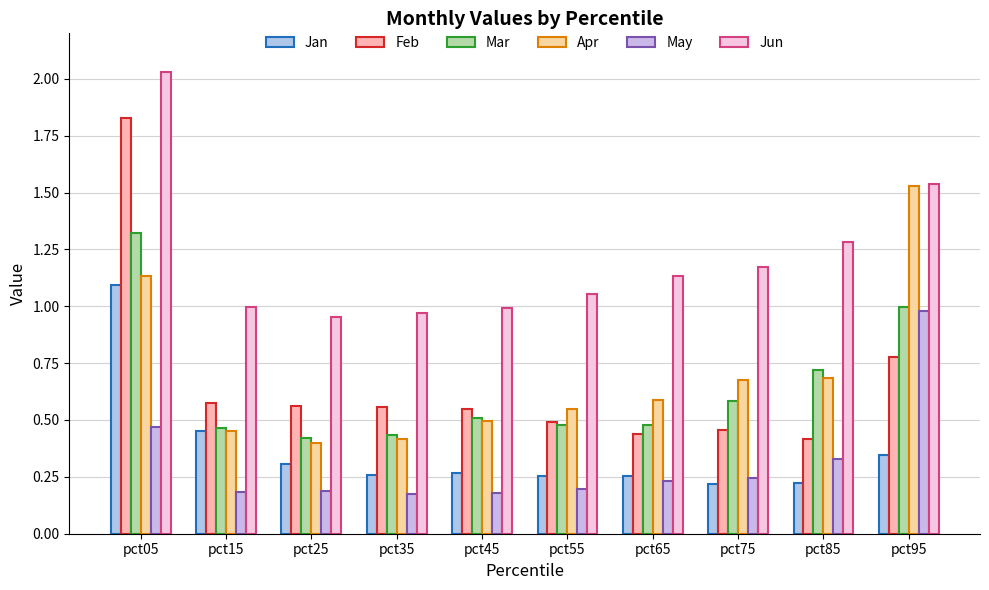

Does the chart contain stacked bars?

No